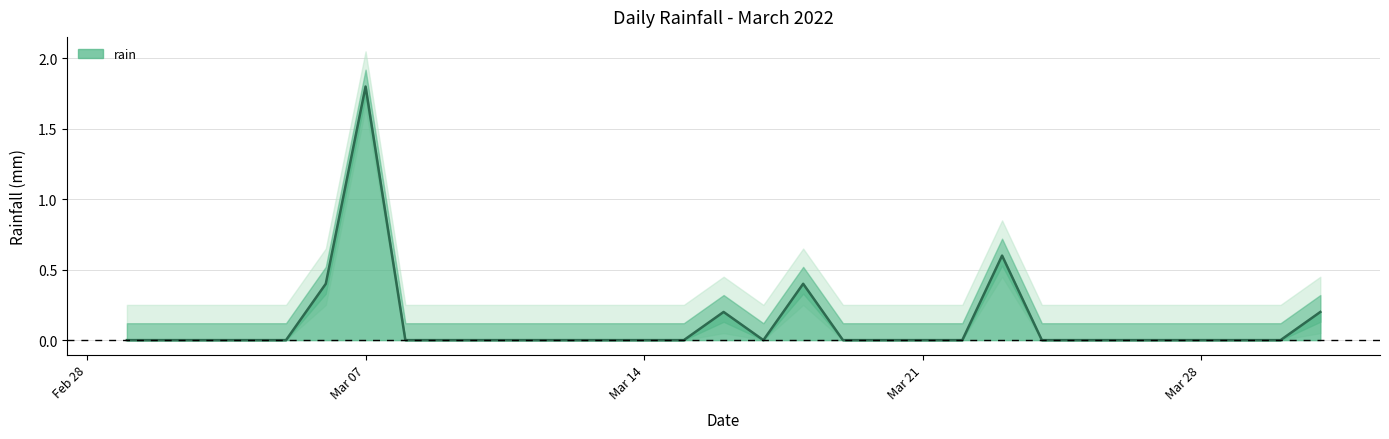

True or false: rain has a value of 1.8 at Mar 07.

True